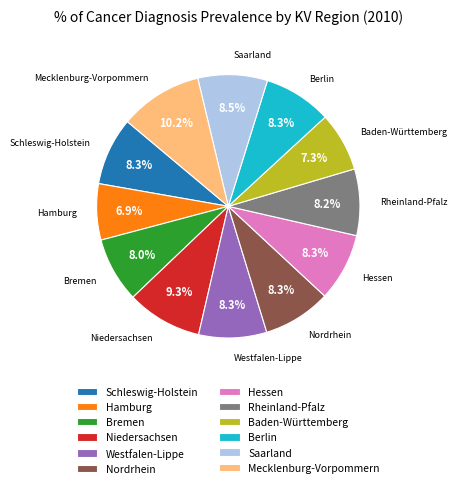

How many segments does this pie chart have?

12